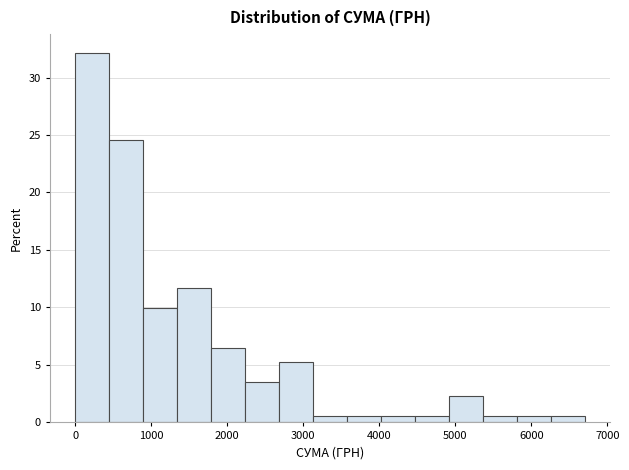

Over which range of the x-axis is the bar tallest?

0 to 400